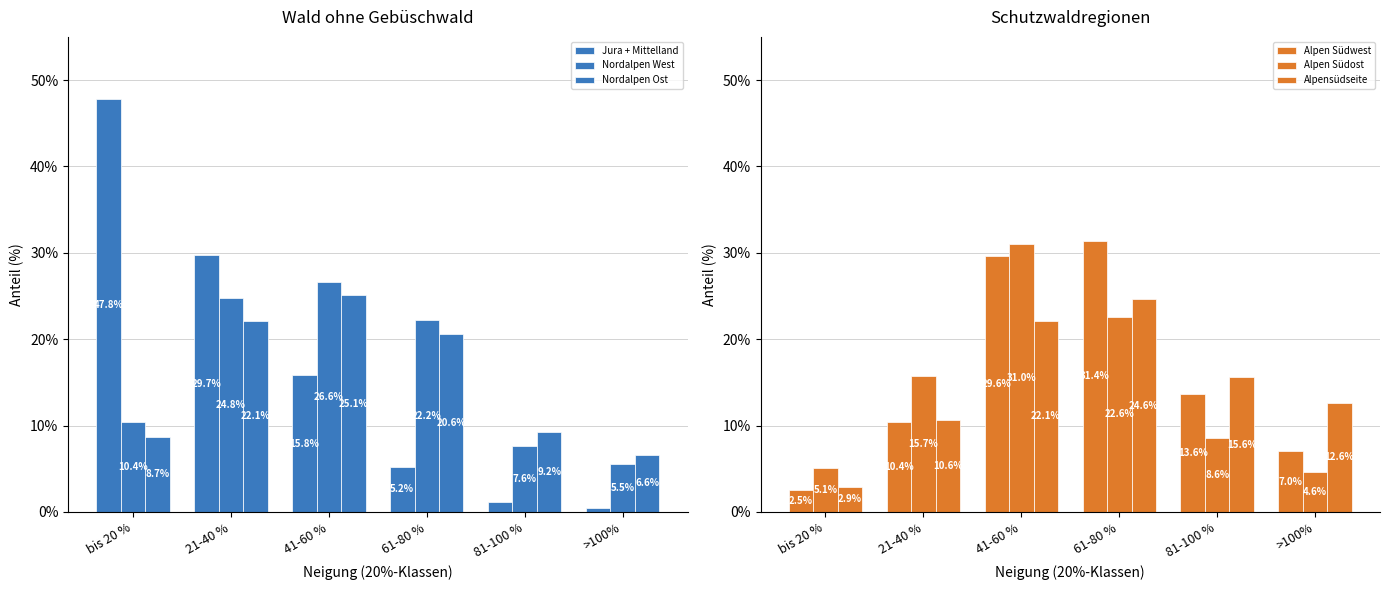

At which label does Nordalpen Ost reach its peak?

41-60 %